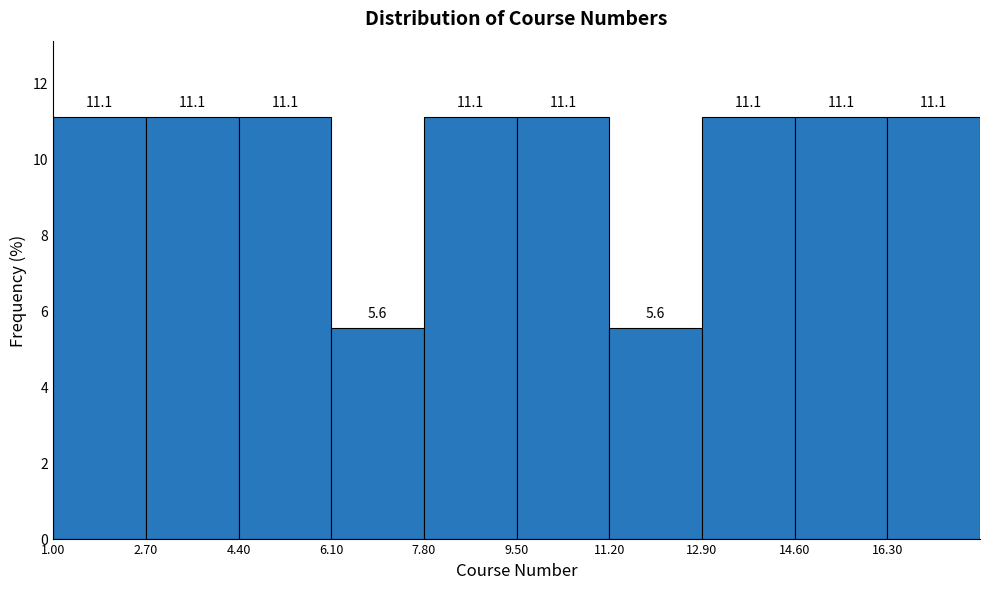

Reading left to right, list every bar in this chart as the range it spans on the x-axis followed by its height. The bar edges are not printed on the chart, so give them approximately, as read against the axis.

1.0 to 2.7: 11.1
2.7 to 4.4: 11.1
4.4 to 6.1: 11.1
6.1 to 7.8: 5.6
7.8 to 9.5: 11.1
9.5 to 11.2: 11.1
11.2 to 12.9: 5.6
12.9 to 14.6: 11.1
14.6 to 16.3: 11.1
16.3 to 18.0: 11.1